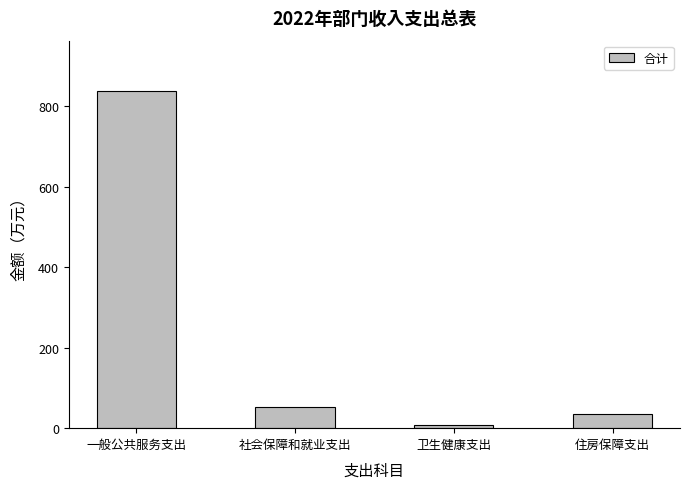

What is the minimum value shown in the chart?

8.5